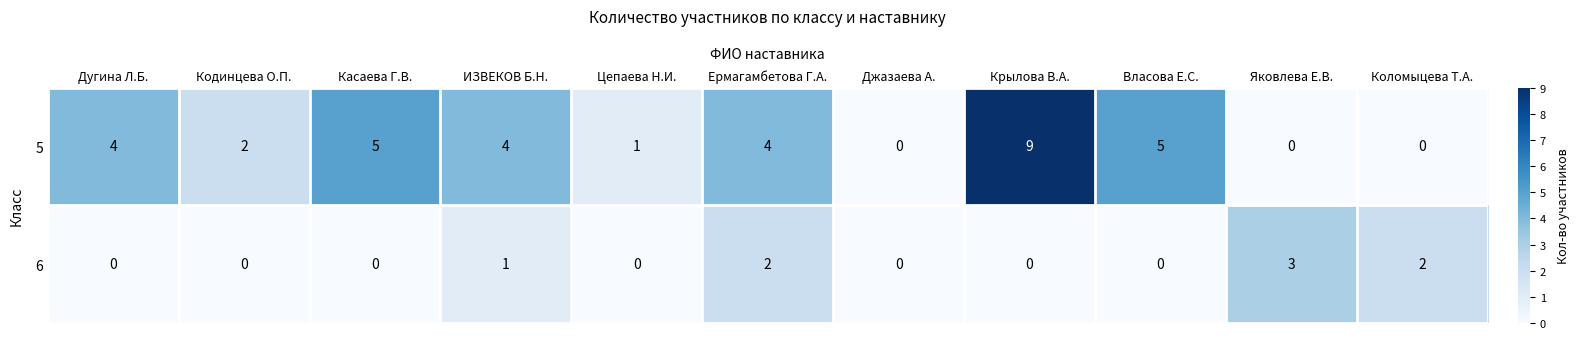

Is it true that 5 equals 4 at ИЗВЕКОВ Б.Н.?

True